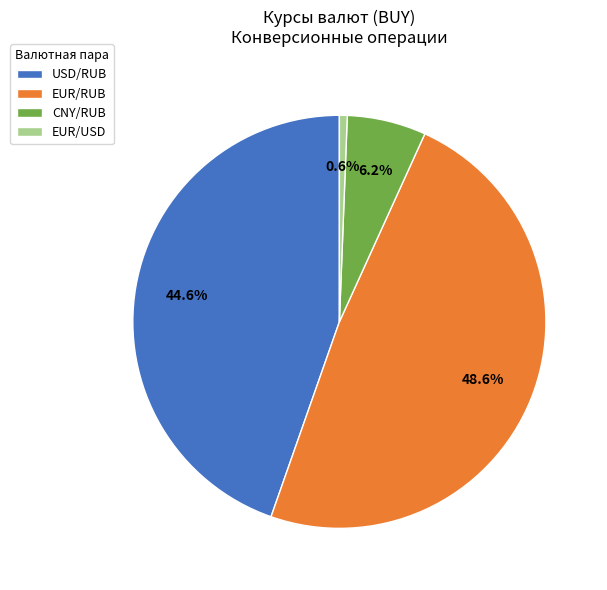

Which category has the biggest portion of the pie?

EUR/RUB